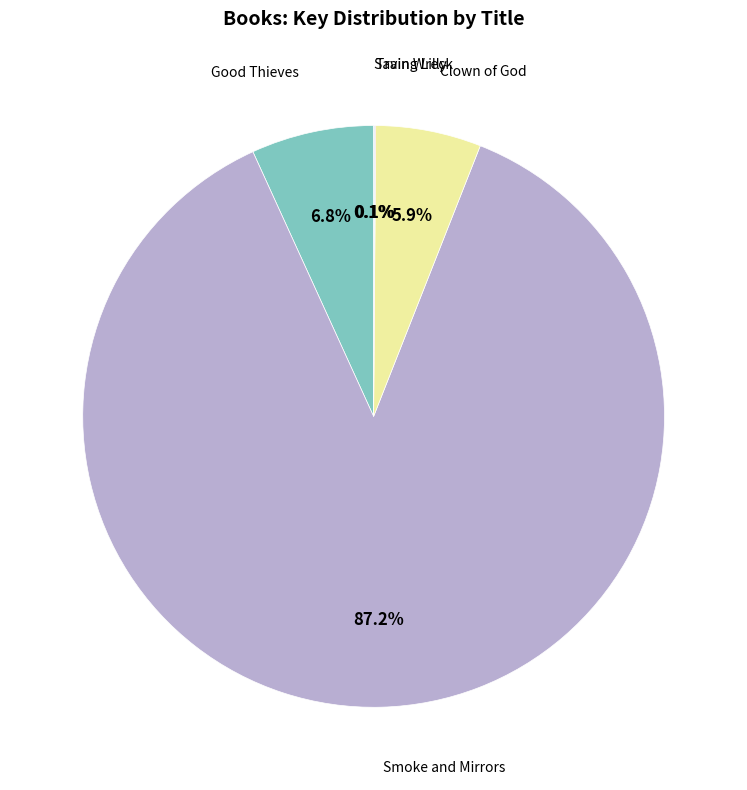

To the nearest percent, what is the average slice percentage?

20%